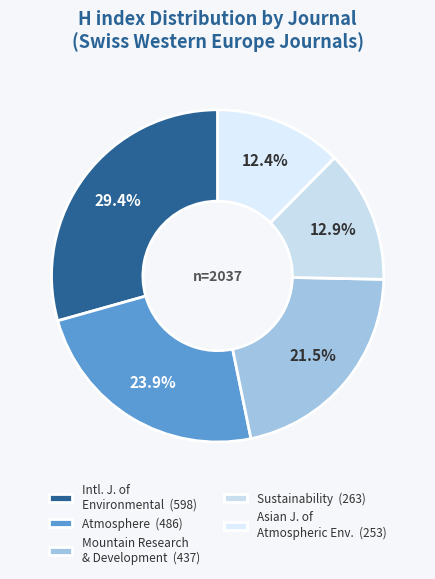

Count the number of slices in the pie.

5